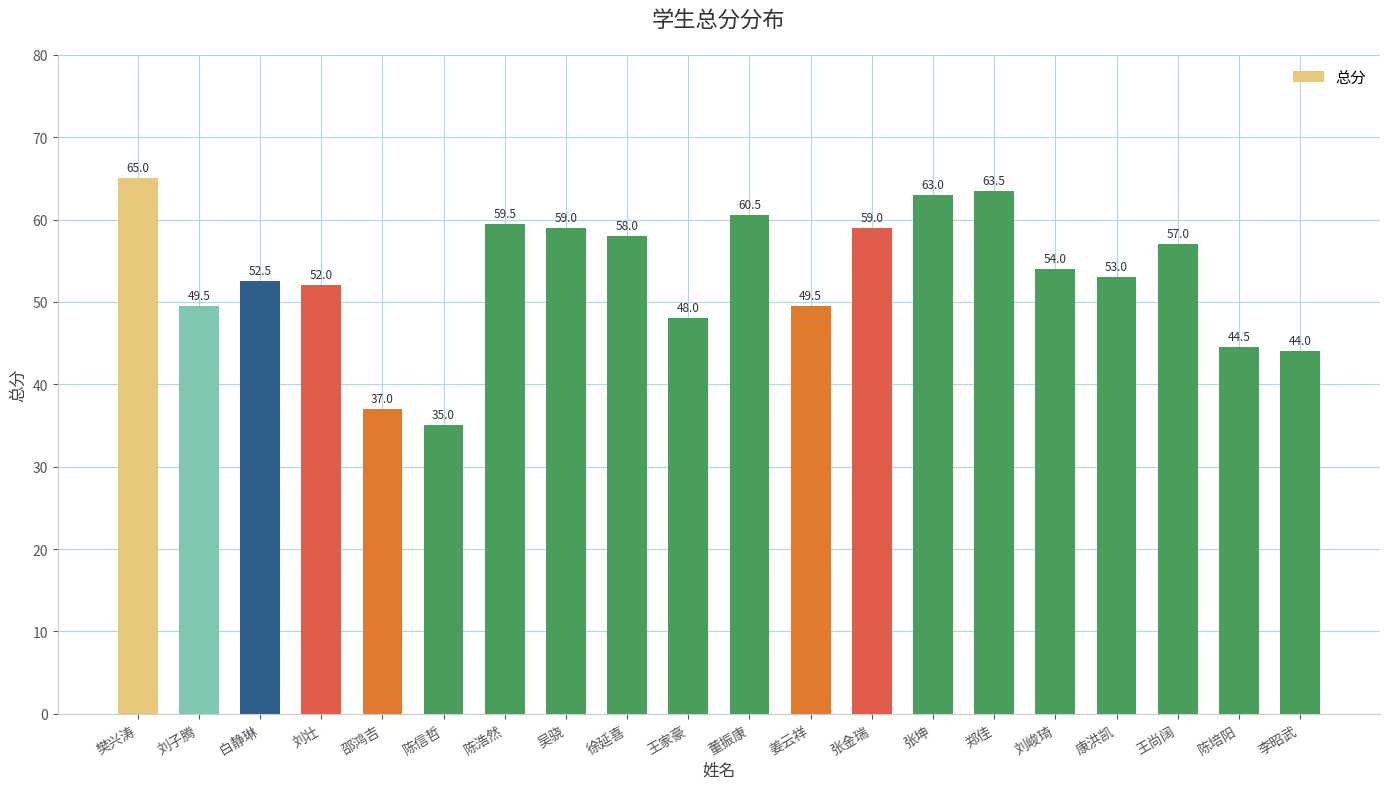

What is the value of the 1st bar from the left?

65.0